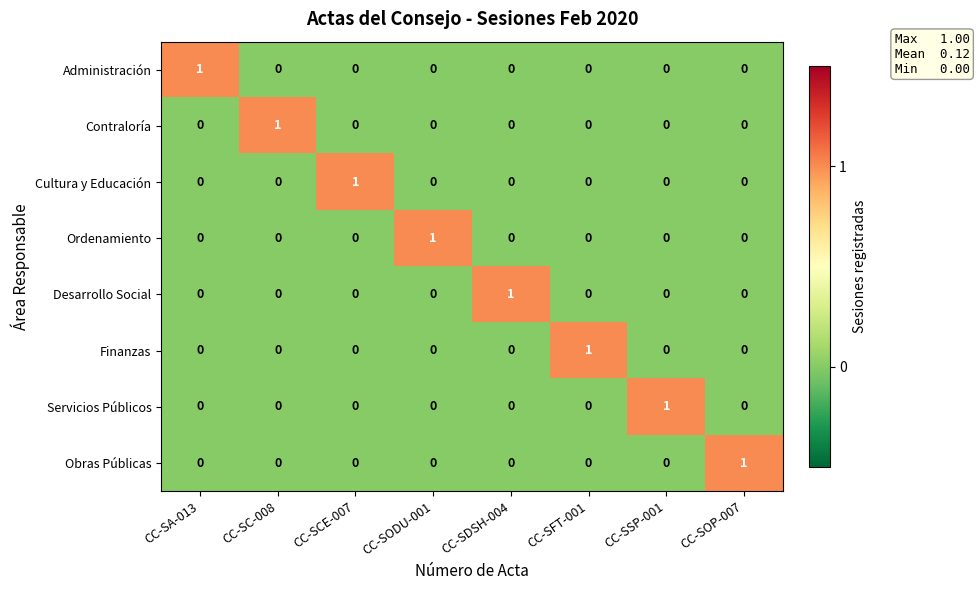

The value of Cultura y Educación at CC-SCE-007 is 2. True or false?

False